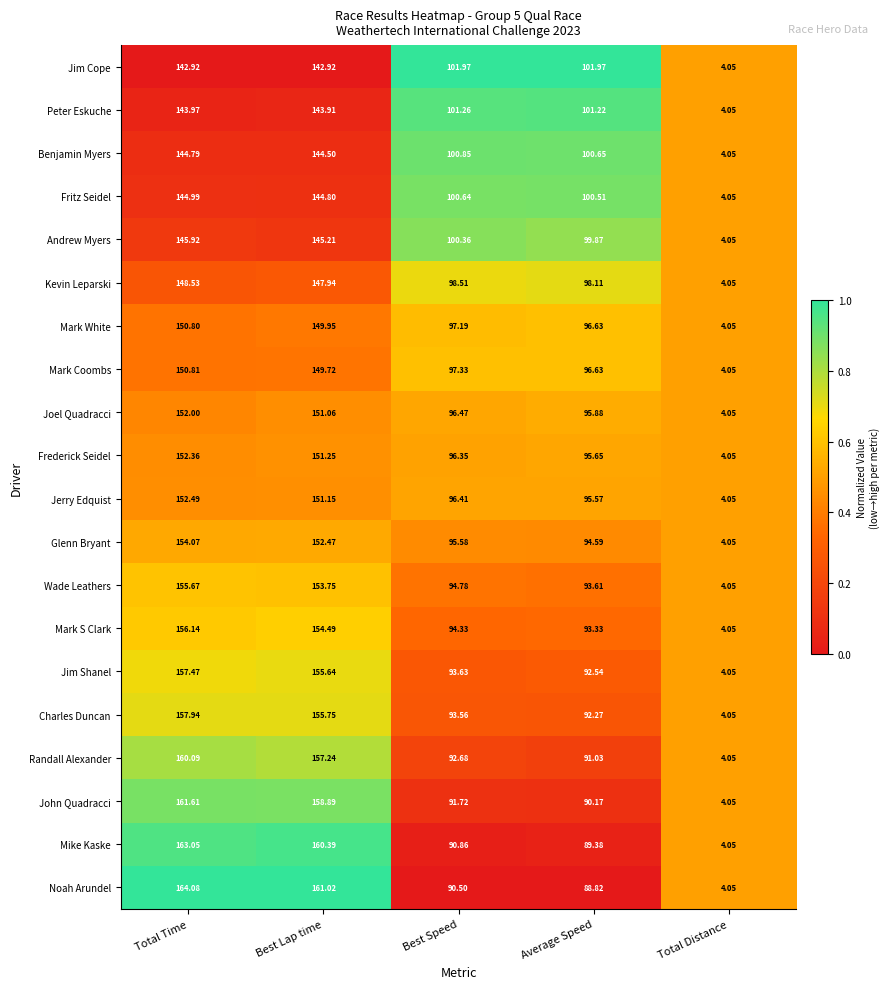

At which label is John Quadracci closest to 82?

Average Speed